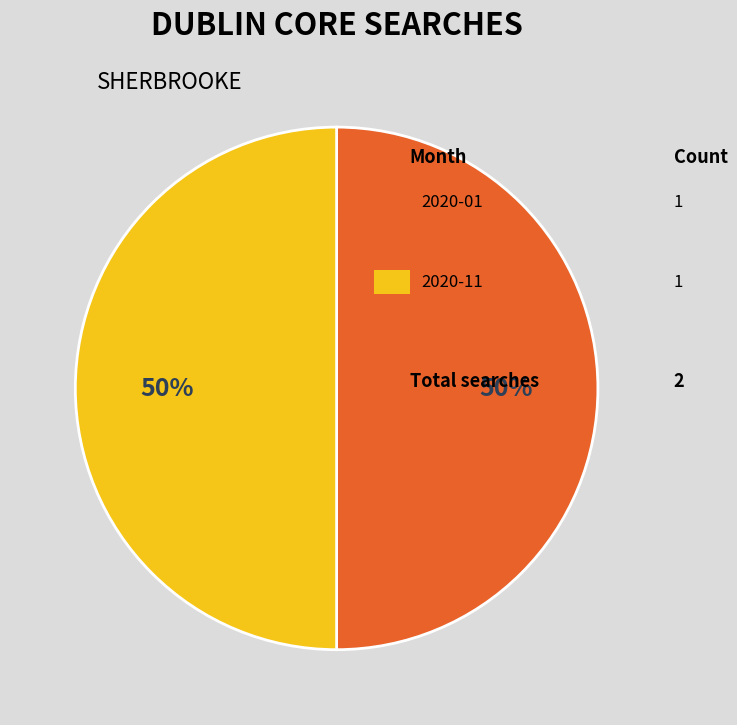

To the nearest percent, what is the difference between the largest and smallest slice percentages?

0%